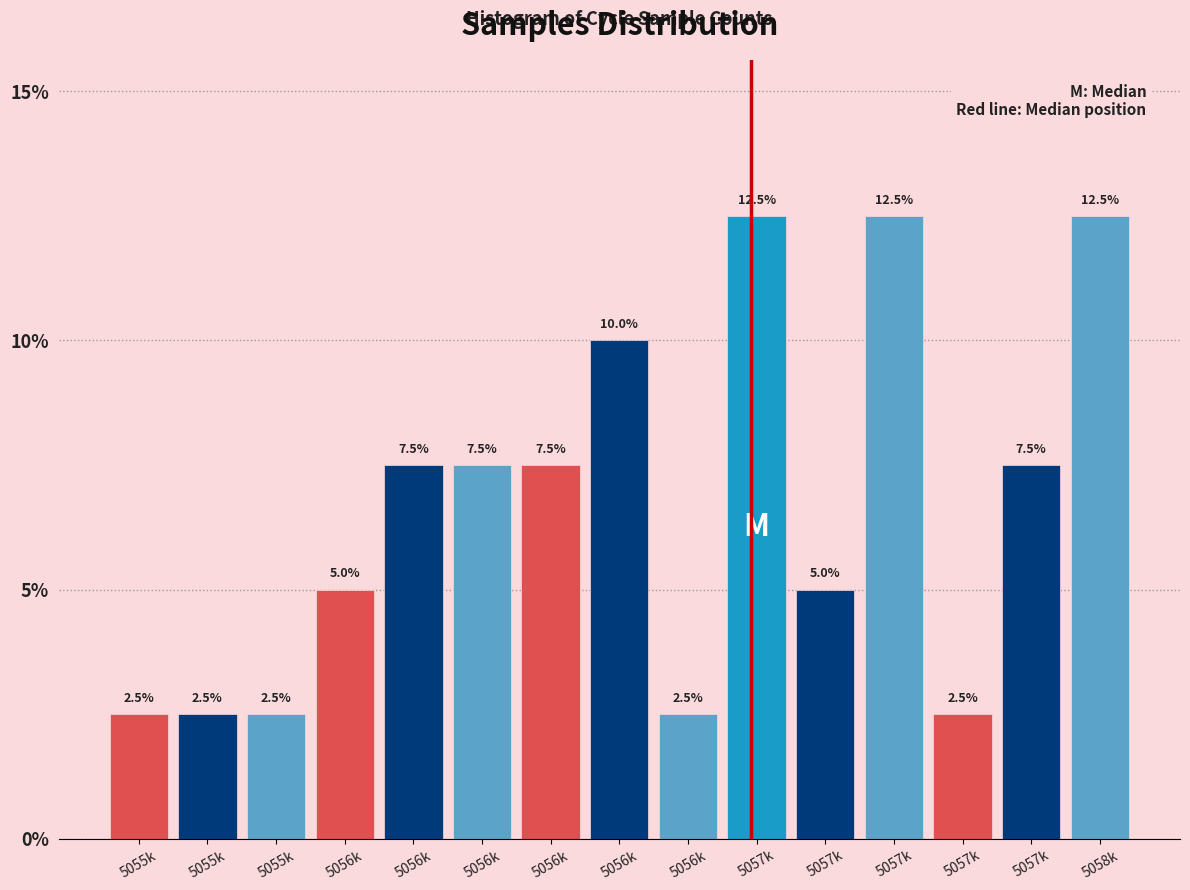

Are the bars horizontal?

No